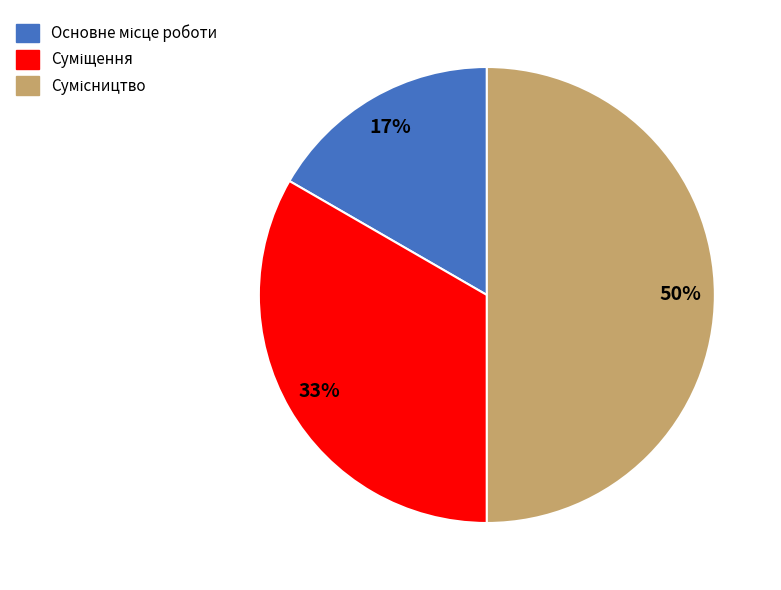

To the nearest percent, what is the difference between the largest and smallest slice percentages?

33%